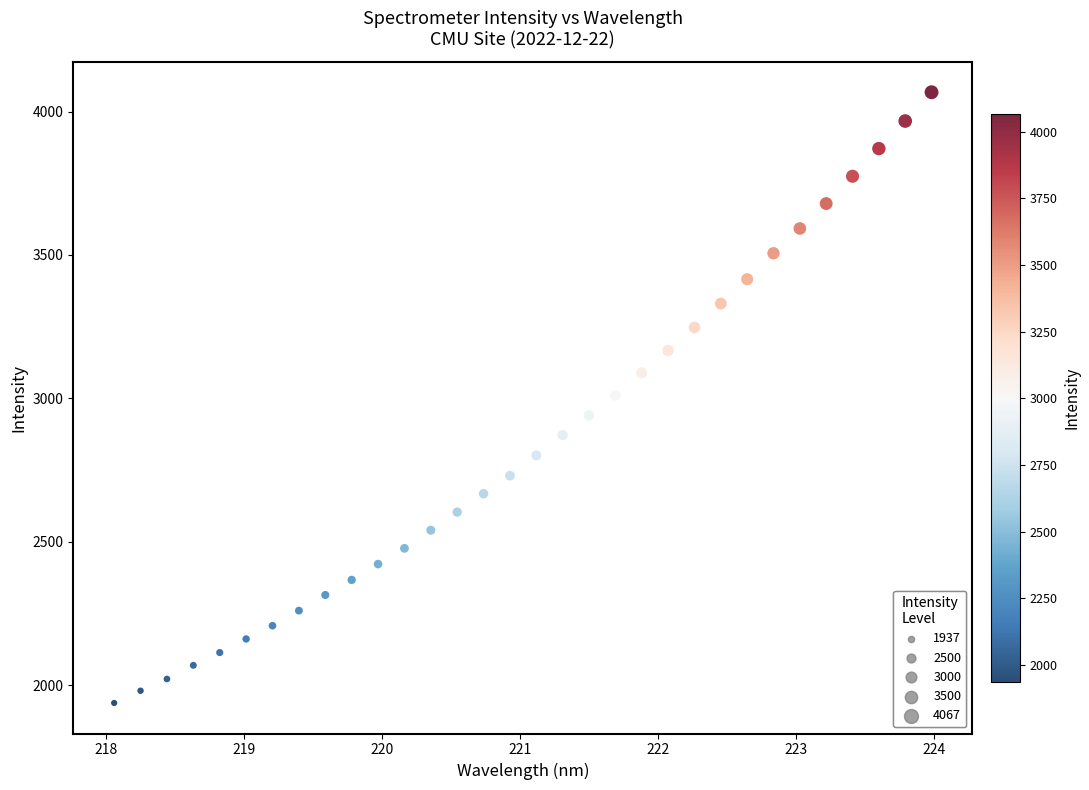

What is the range of X values (max minus min)?

5.9